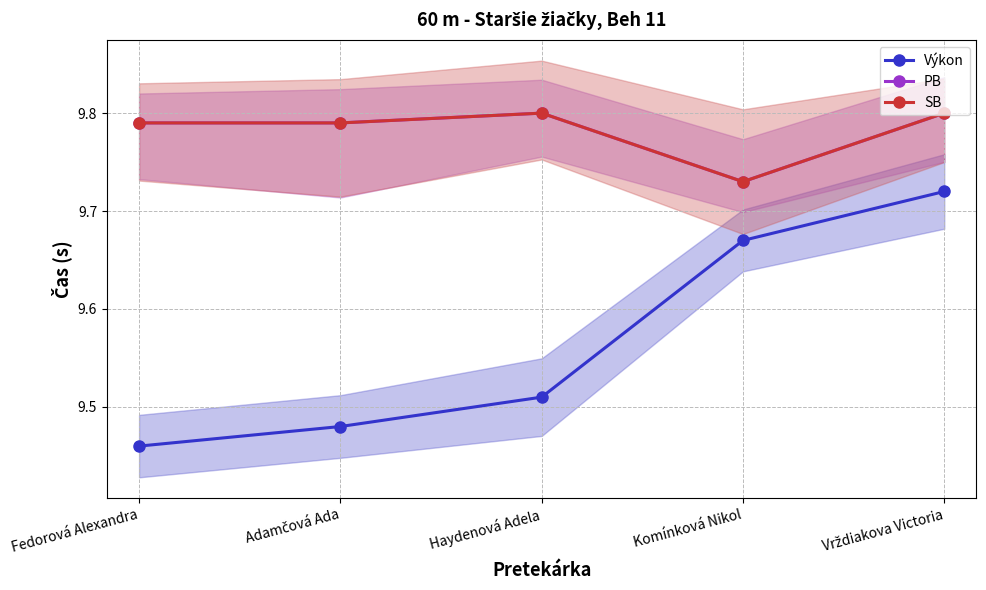

True or false: Výkon and SB intersect in this chart.

False